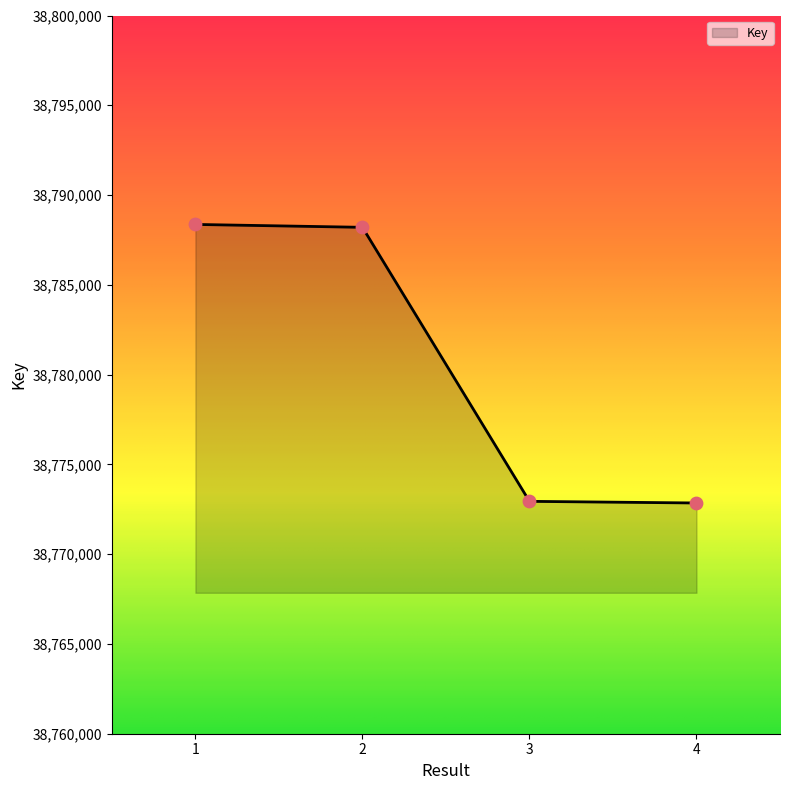

Approximately how many times larger is the value at 4 compared to 3?

1.0